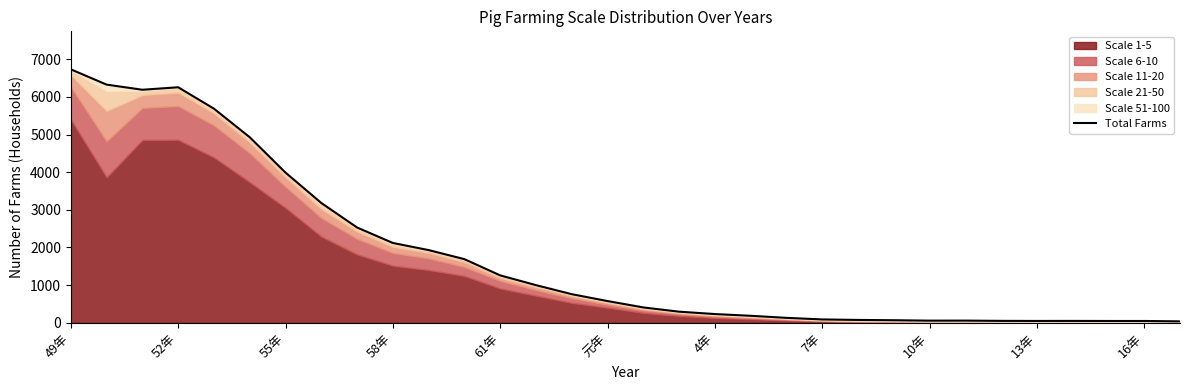

How many points are lower than both their immediate neighbors (excluding endpoints)?

3